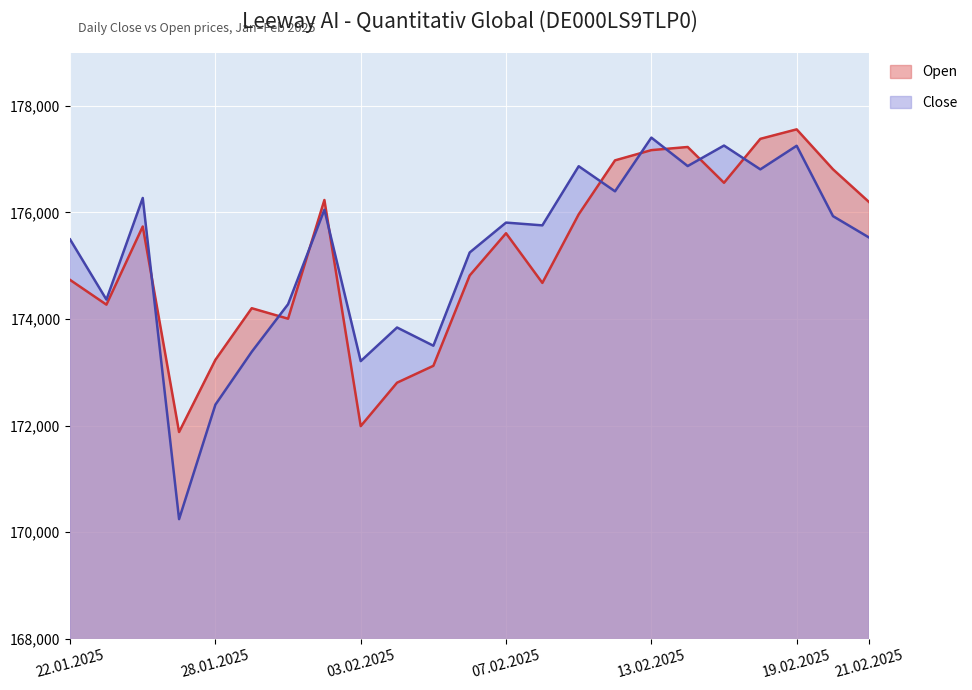

Which series has the largest range (max minus min)?

Close